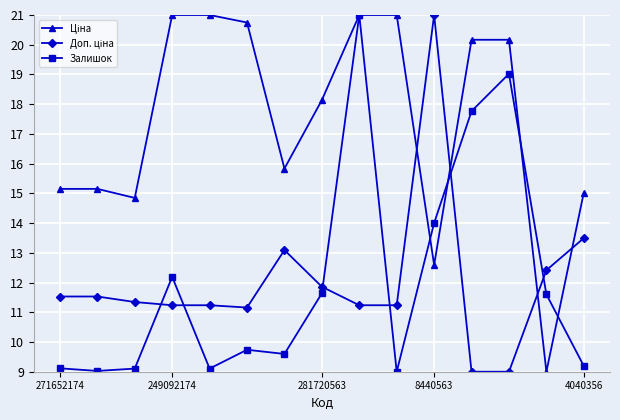

At how many categories does at least one series exceed 12?

15